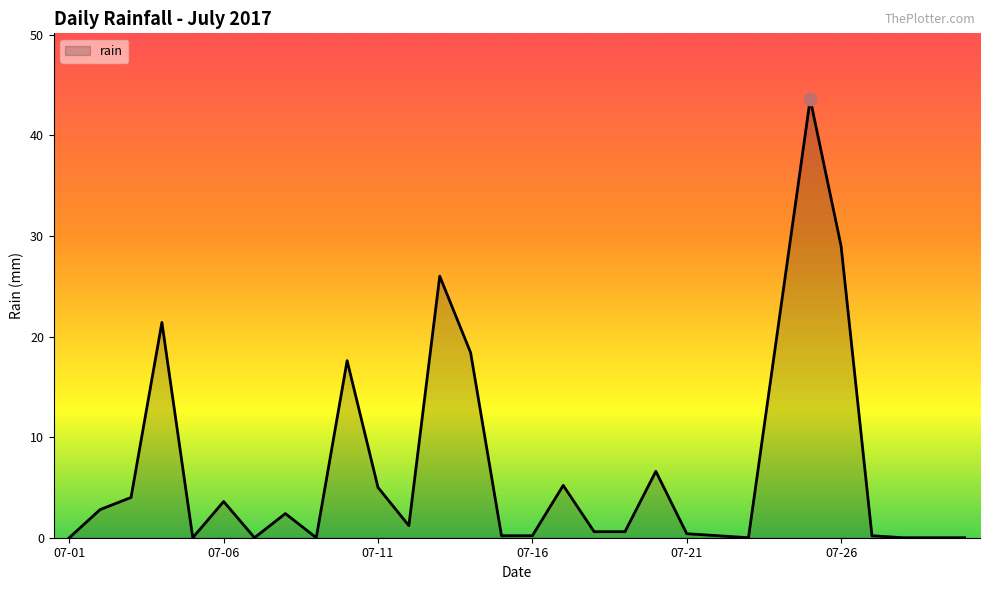

What is the difference between the maximum and minimum values?

43.6